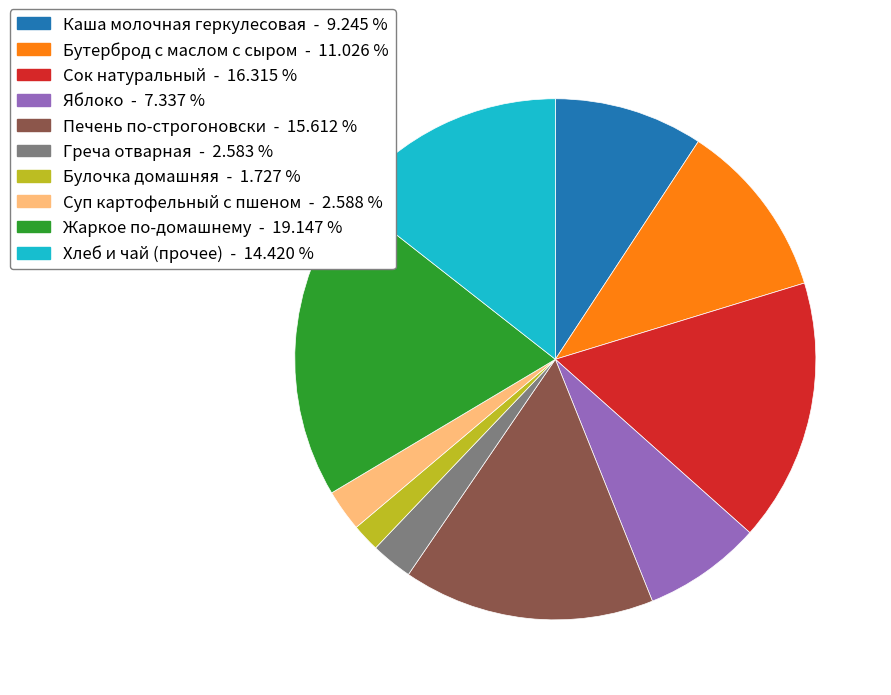

Which slice is the largest?

Жаркое по-домашнему - 19.147 %